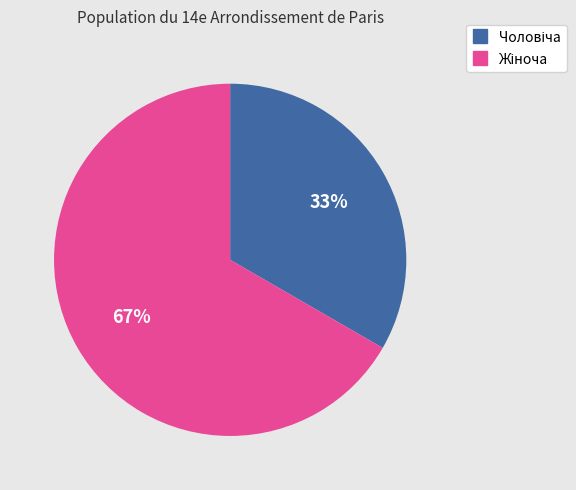

Is there a majority slice in this chart?

Yes